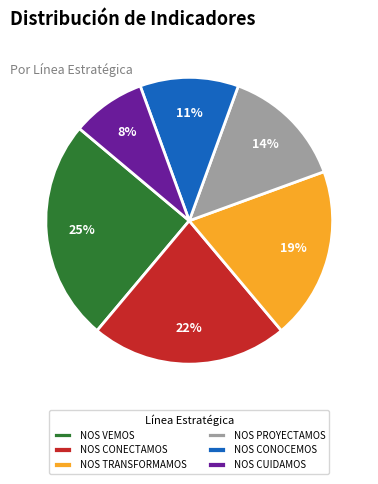

True or false: NOS TRANSFORMAMOS accounts for 19% of the total.

True